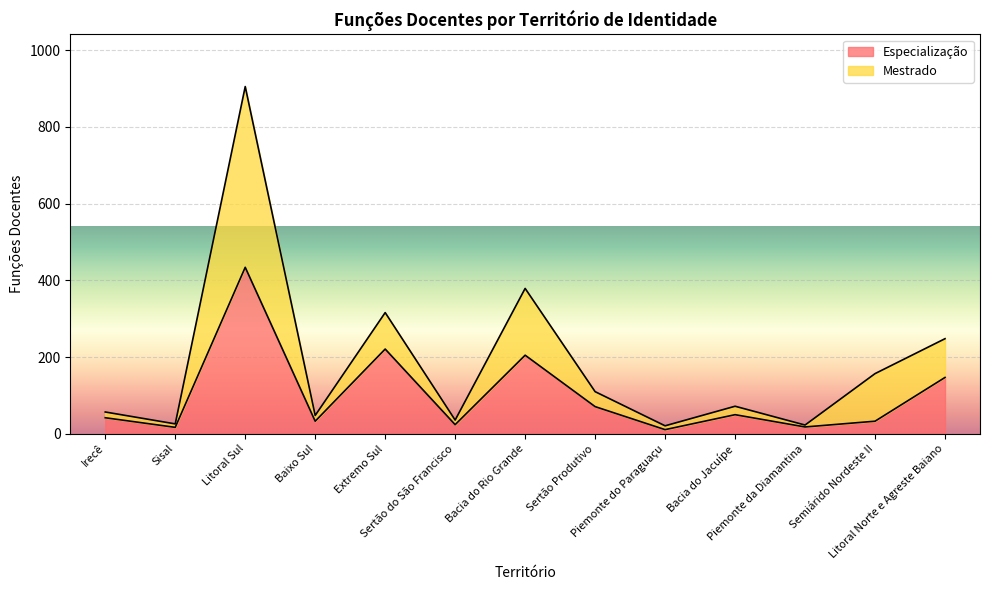

The Mestrado series shows 13 at Irecê. True or false?

False